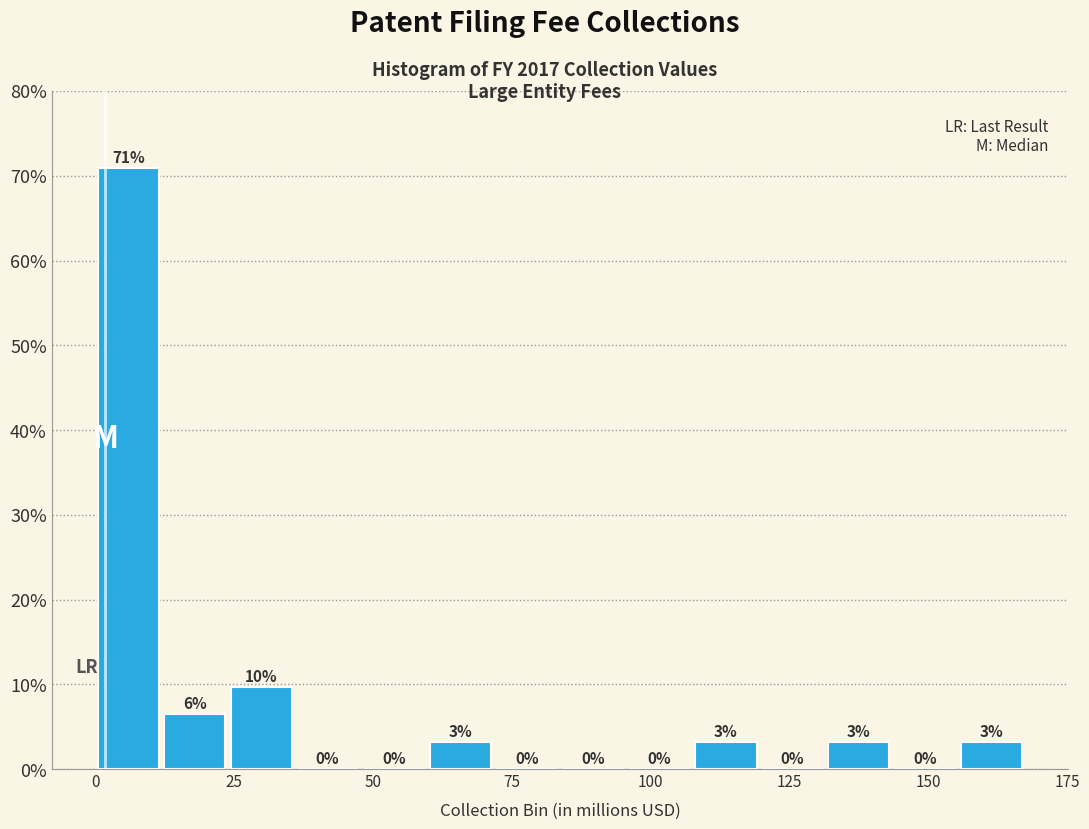

Around what value on the x-axis is the tallest bar? Give the approximate position of its centre, as read against the axis.

5